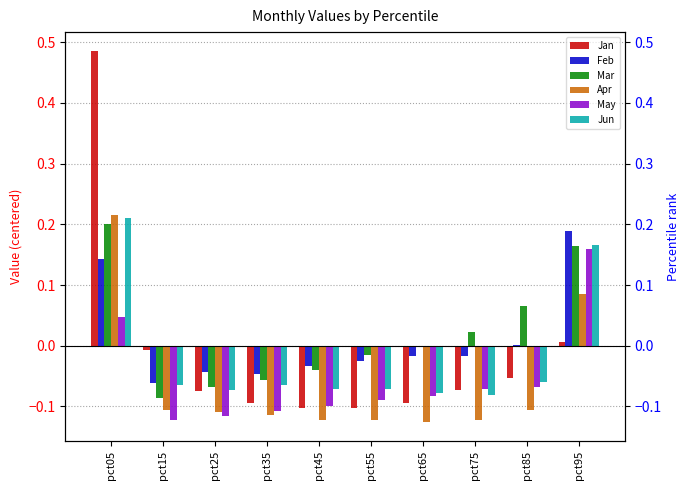

Which series changed the most between pct05 and pct65?

Jan